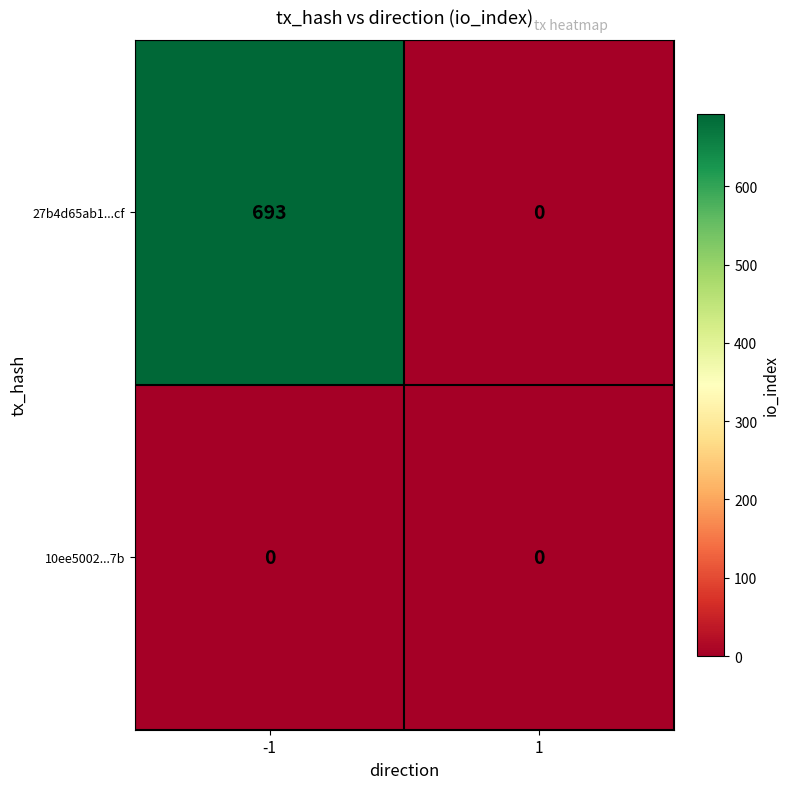

What is the difference between the maximum and minimum values in the 27b4d65ab1...cf series?

693